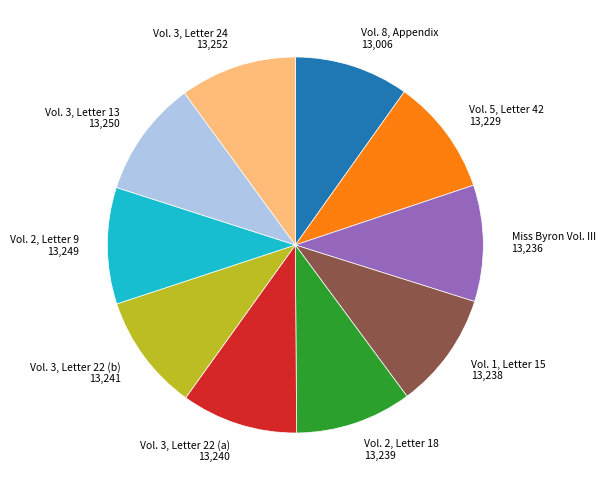

Is it true that Vol. 5, Letter 42 13,229 is 24% of the pie?

False